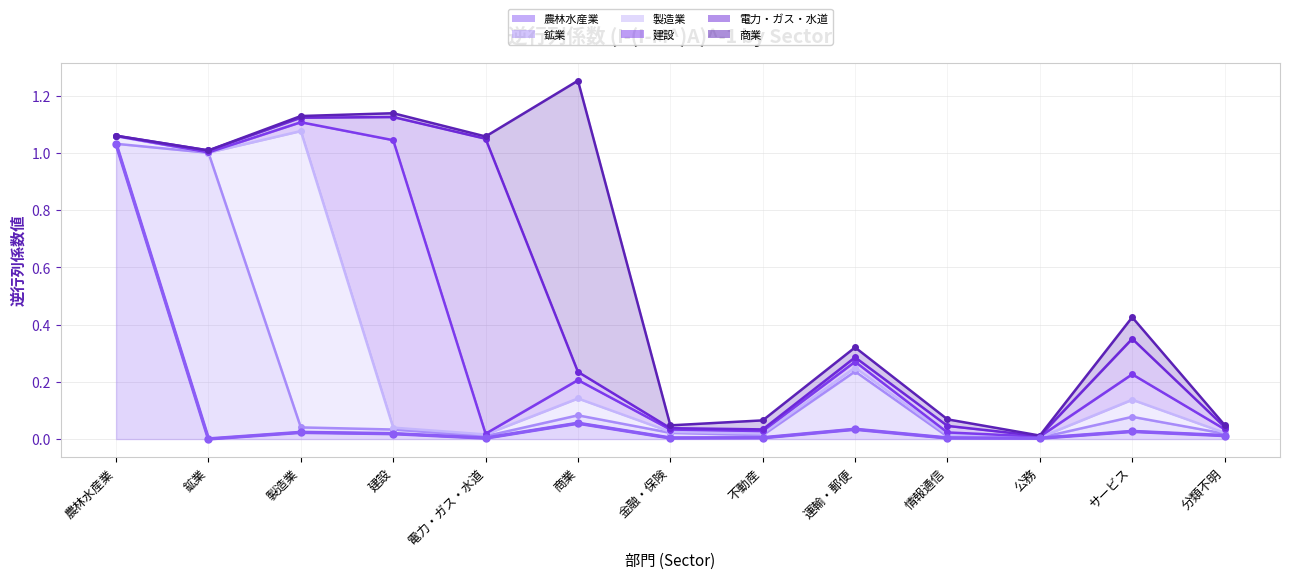

Where do 製造業 and 電力・ガス・水道 first cross each other?

農林水産業 and 鉱業